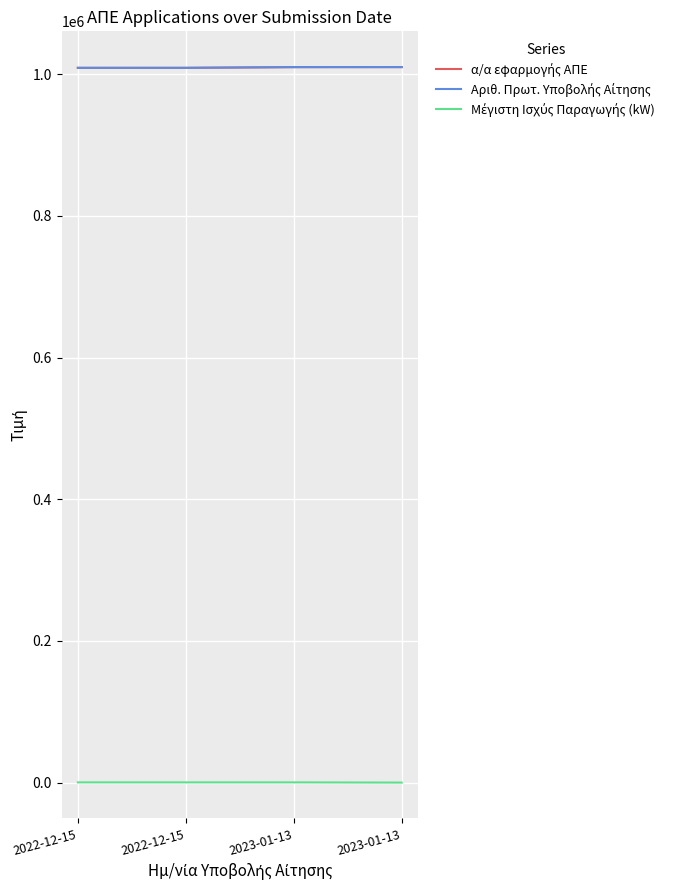

At how many categories does at least one series exceed 77286?

4